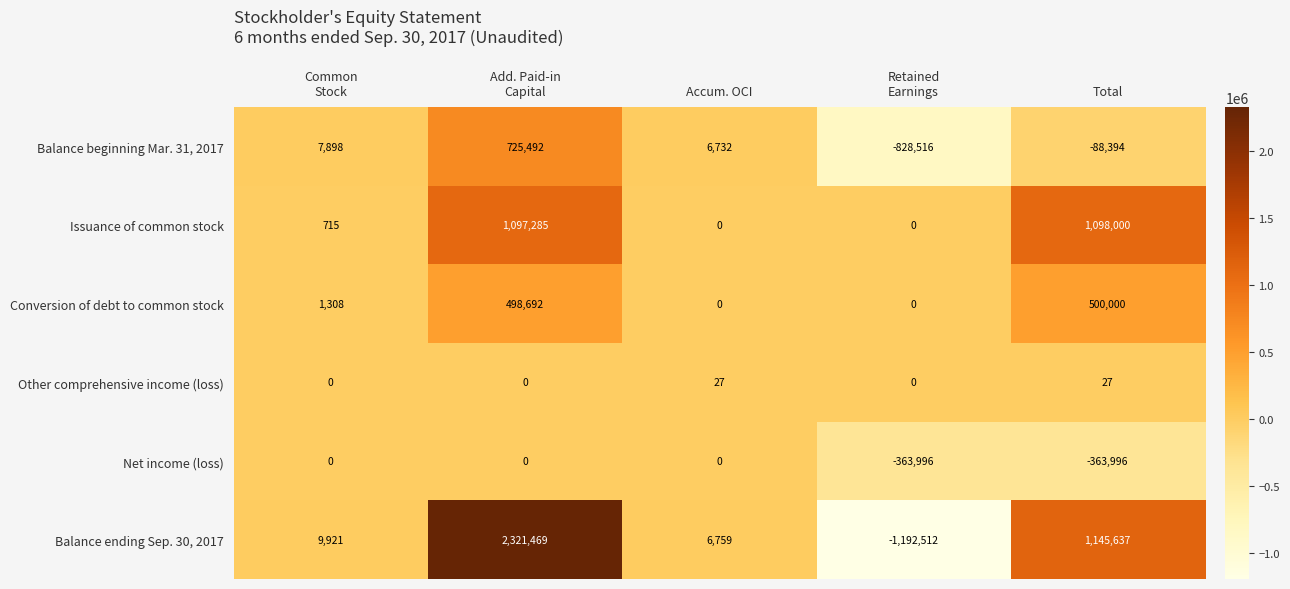

What is the highest value of the Conversion of debt to common stock series?

500000